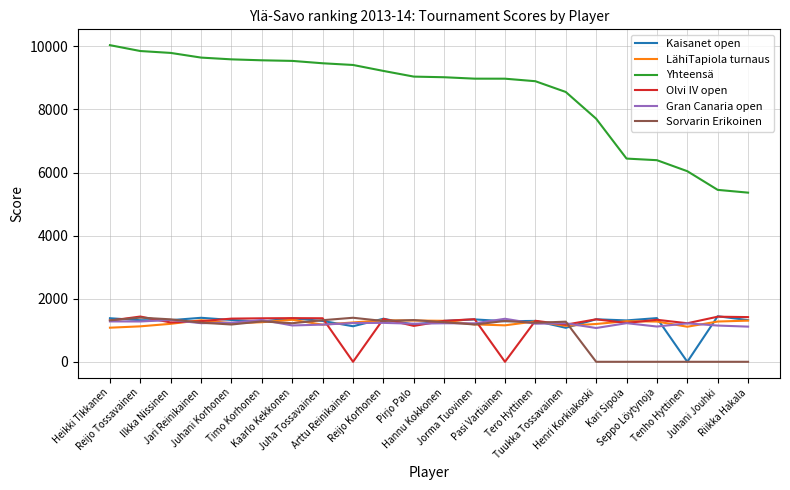

Which series has the largest range (max minus min)?

Yhteensä